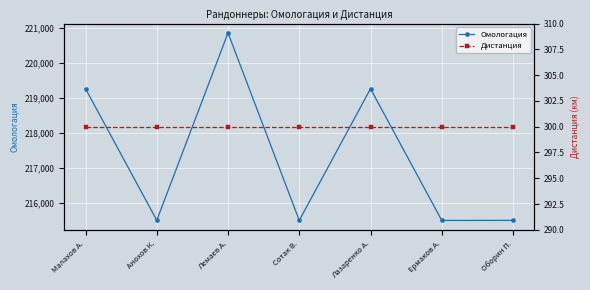

Is it true that Омологация equals 323511 at Лемаев А.?

False